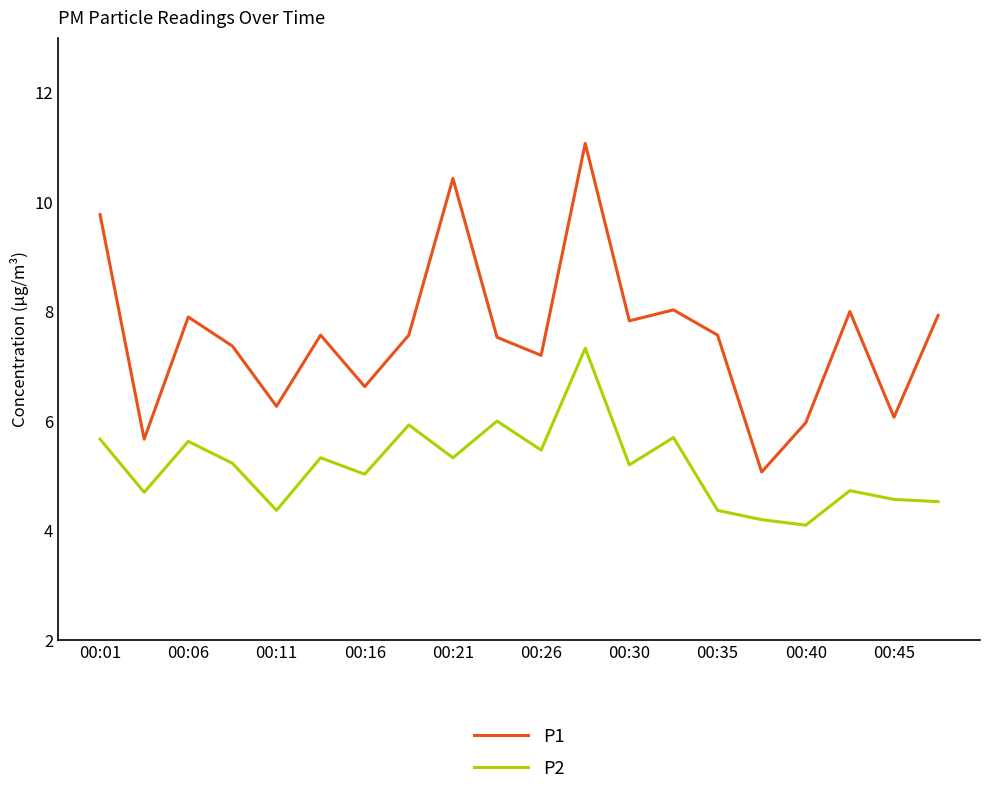

What is the difference between the maximum and minimum values in the P2 series?

3.2